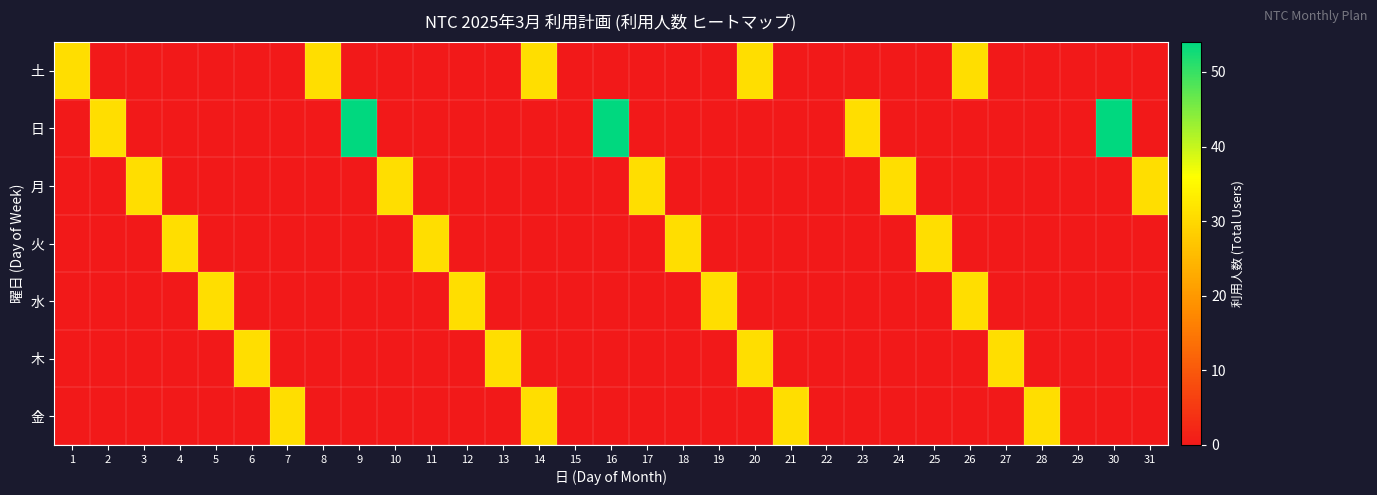

Reading left to right, extract all data points from this chart.

土: 1=31	2=0	3=0	4=0	5=0	6=0	7=0	8=31	9=0	10=0	11=0	12=0	13=0	14=31	15=0	16=0	17=0	18=0	19=0	20=31	21=0	22=0	23=0	24=0	25=0	26=31	27=0	28=0	29=0	30=0	31=0
日: 1=0	2=31	3=0	4=0	5=0	6=0	7=0	8=0	9=54	10=0	11=0	12=0	13=0	14=0	15=0	16=54	17=0	18=0	19=0	20=0	21=0	22=0	23=31	24=0	25=0	26=0	27=0	28=0	29=0	30=54	31=0
月: 1=0	2=0	3=31	4=0	5=0	6=0	7=0	8=0	9=0	10=31	11=0	12=0	13=0	14=0	15=0	16=0	17=31	18=0	19=0	20=0	21=0	22=0	23=0	24=31	25=0	26=0	27=0	28=0	29=0	30=0	31=31
火: 1=0	2=0	3=0	4=31	5=0	6=0	7=0	8=0	9=0	10=0	11=31	12=0	13=0	14=0	15=0	16=0	17=0	18=31	19=0	20=0	21=0	22=0	23=0	24=0	25=31	26=0	27=0	28=0	29=0	30=0	31=0
水: 1=0	2=0	3=0	4=0	5=31	6=0	7=0	8=0	9=0	10=0	11=0	12=31	13=0	14=0	15=0	16=0	17=0	18=0	19=31	20=0	21=0	22=0	23=0	24=0	25=0	26=31	27=0	28=0	29=0	30=0	31=0
木: 1=0	2=0	3=0	4=0	5=0	6=31	7=0	8=0	9=0	10=0	11=0	12=0	13=31	14=0	15=0	16=0	17=0	18=0	19=0	20=31	21=0	22=0	23=0	24=0	25=0	26=0	27=31	28=0	29=0	30=0	31=0
金: 1=0	2=0	3=0	4=0	5=0	6=0	7=31	8=0	9=0	10=0	11=0	12=0	13=0	14=31	15=0	16=0	17=0	18=0	19=0	20=0	21=31	22=0	23=0	24=0	25=0	26=0	27=0	28=31	29=0	30=0	31=0